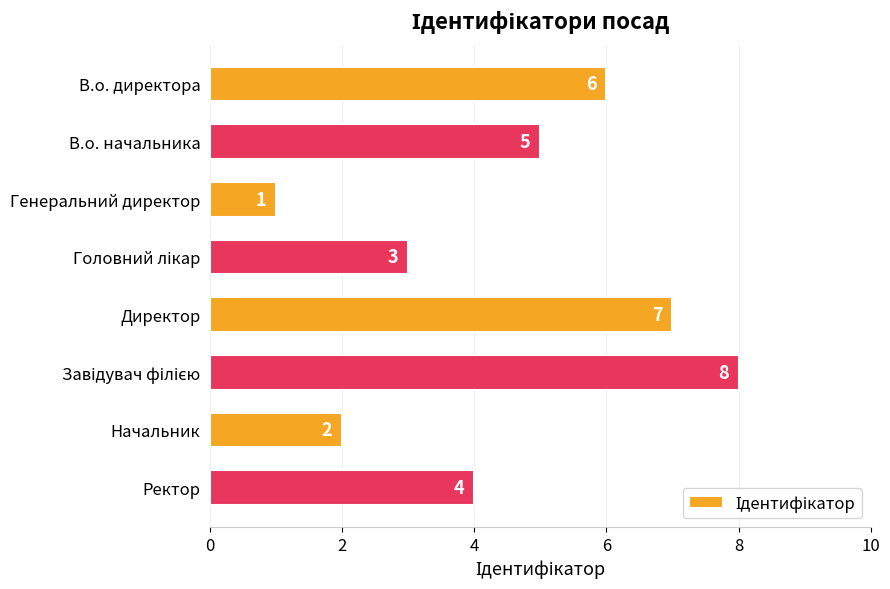

What is the sum of the values at В.о. начальника and Начальник?

7